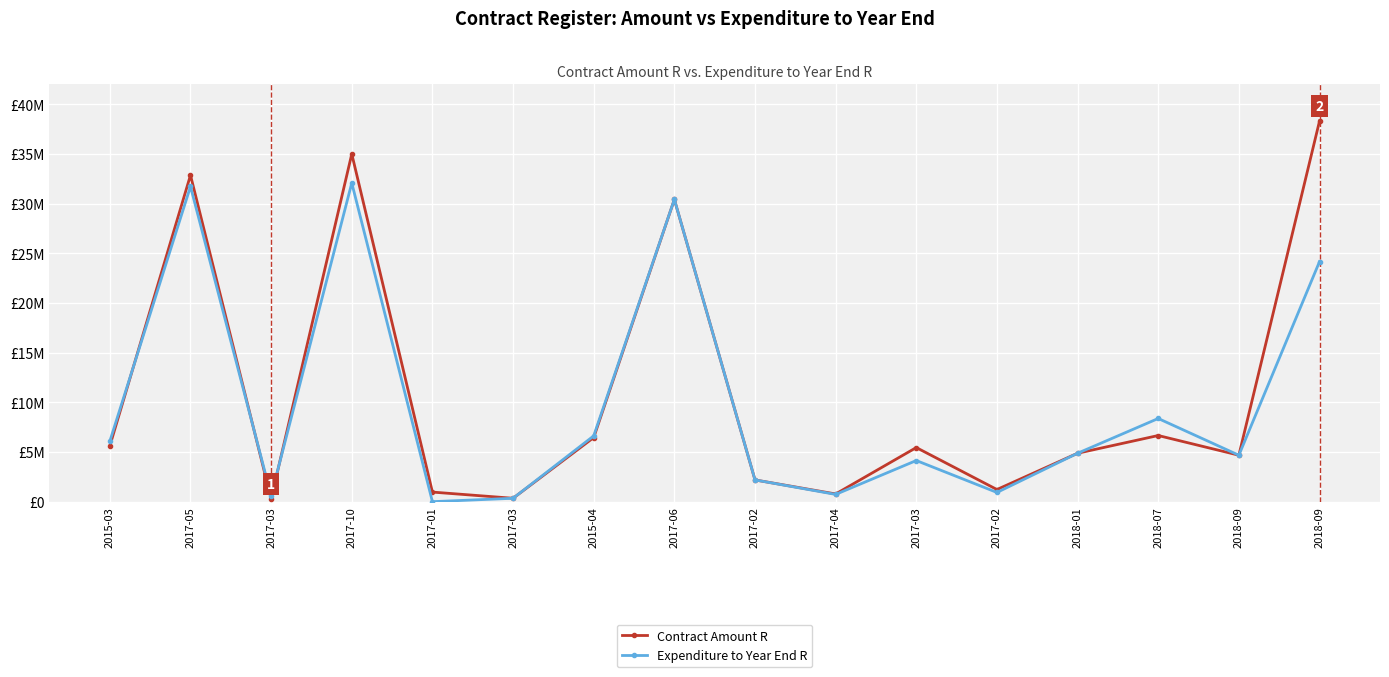

List the series in order of their overall mean, highest first.

Contract Amount R, Expenditure to Year End R